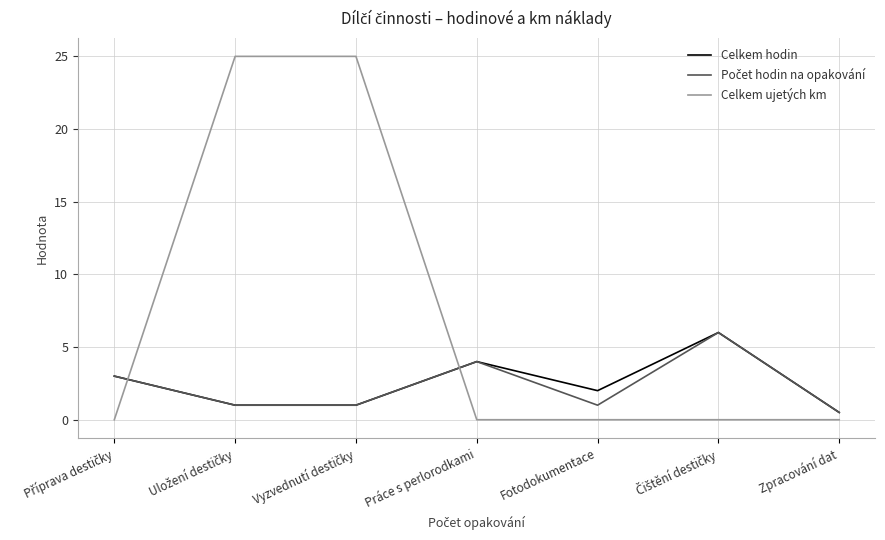

Is it true that Celkem ujetých km equals 7.6 at Zpracování dat?

False